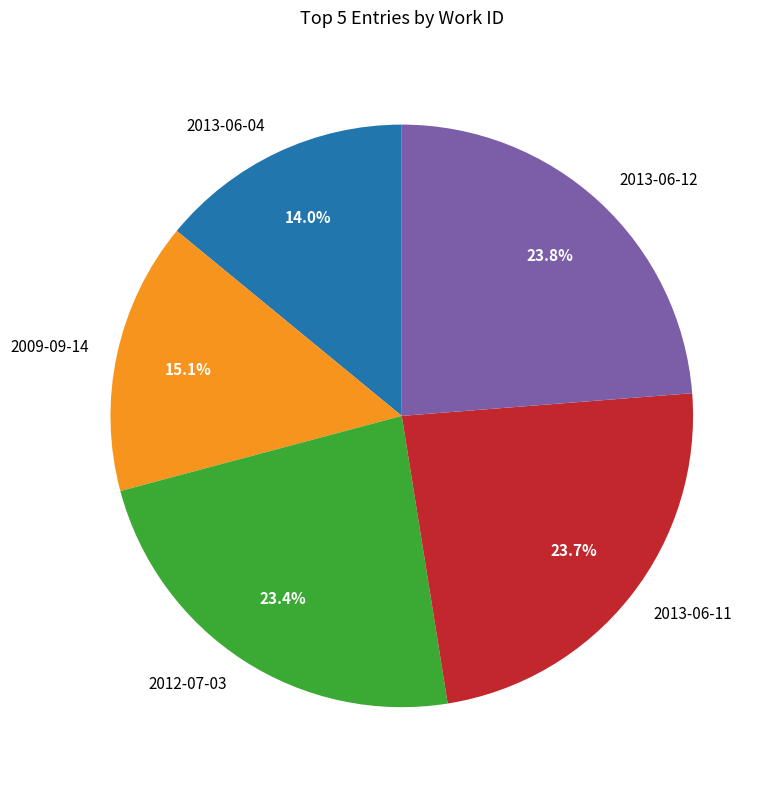

To the nearest percent, what portion does 2009-09-14 represent?

15%